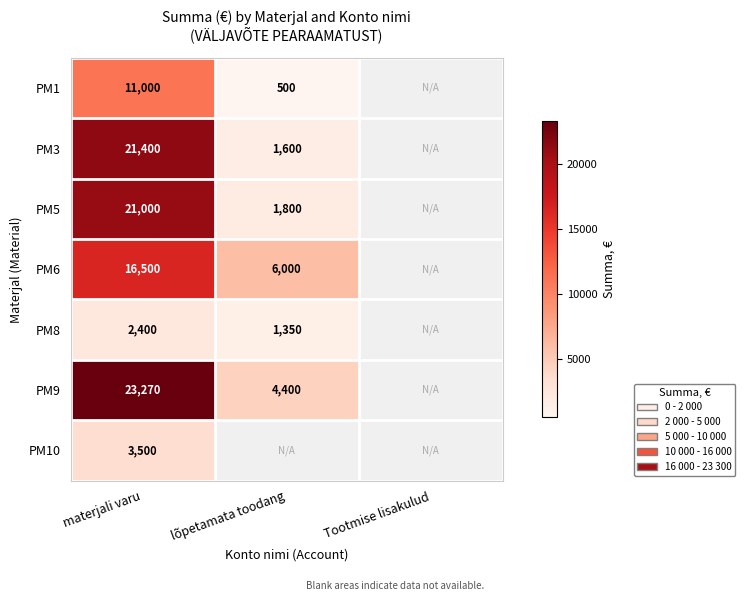

Count the number of categories in the chart.

3